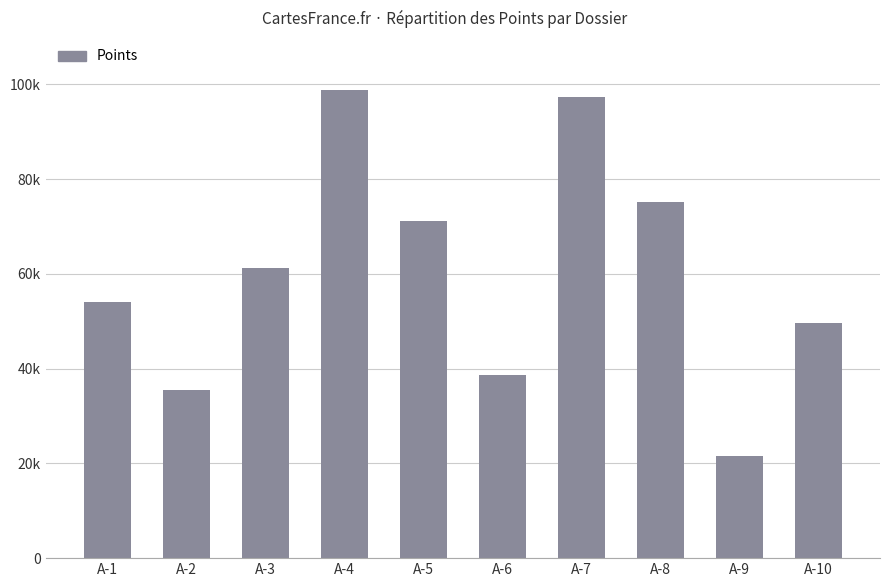

Reading left to right, extract all data points from this chart.

54125	35471	61325	98741	71245	38741	97412	75210	21478	49630